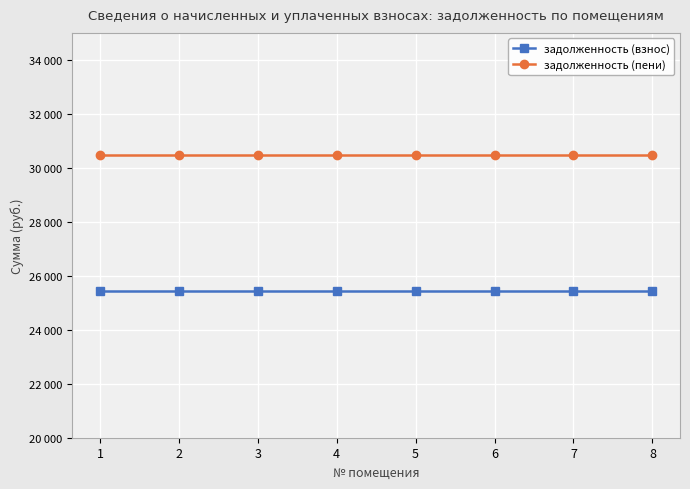

Reading right to left, what are all the values shown in this chart?

задолженность (взнос): 8=25423.2	7=25423.2	6=25423.2	5=25423.2	4=25423.2	3=25423.2	2=25423.2	1=25423.2
задолженность (пени): 8=30475.2	7=30475.2	6=30475.2	5=30475.2	4=30475.2	3=30475.2	2=30475.2	1=30475.2